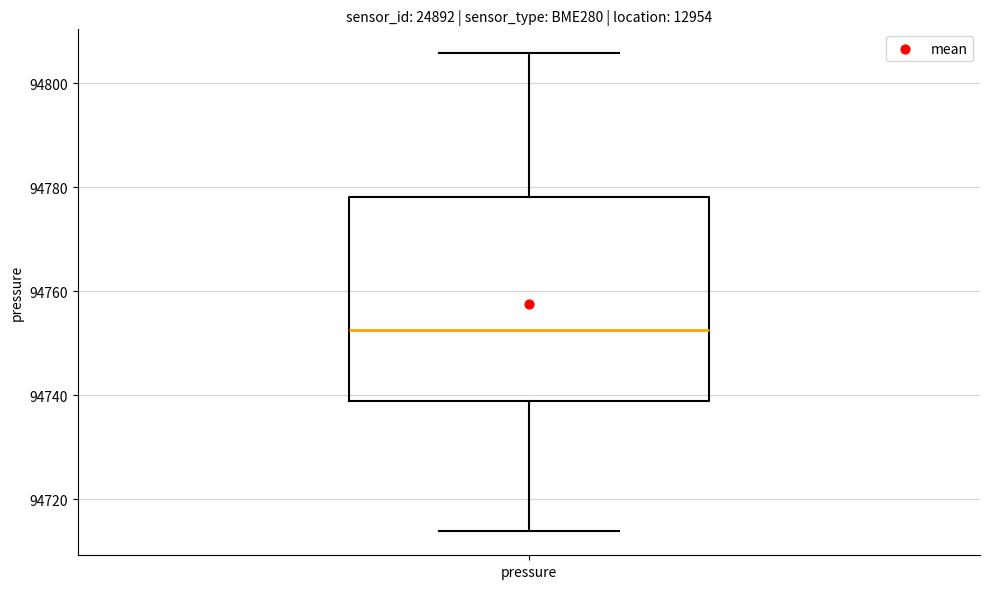

Transcribe this box plot: give where the median line is, the range the box spans, and where the two whiskers end, as read against the y-axis. The values are not printed on the chart, so give them approximately, as read against the axis.

median 94752, box 94738 to 94778, whiskers 94714 to 94806